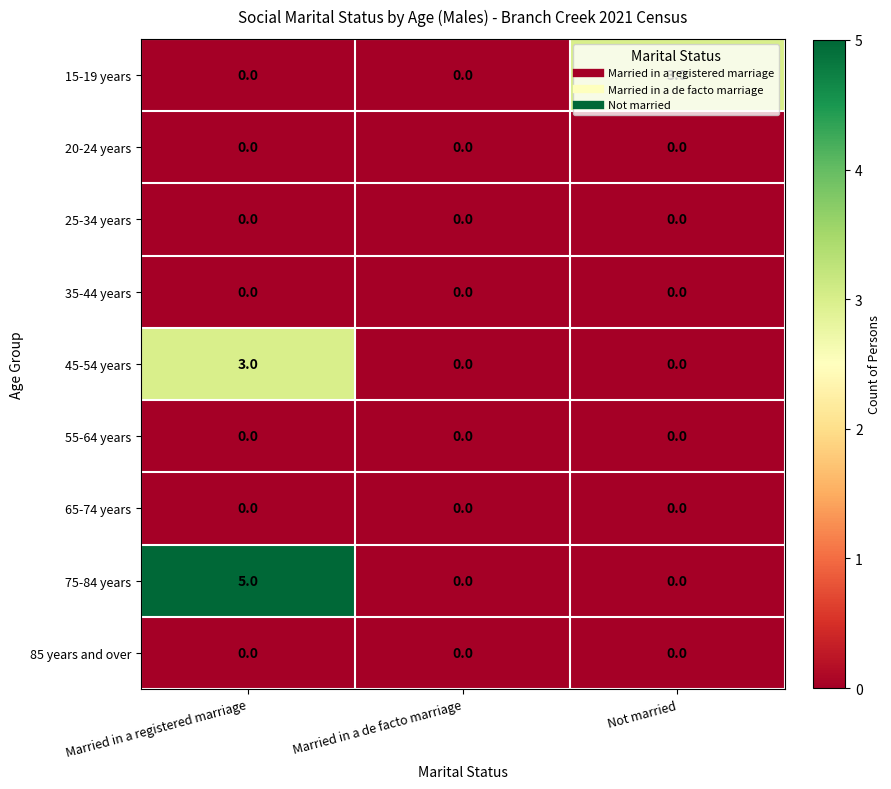

At which category does the chart reach its peak across all series?

Married in a registered marriage